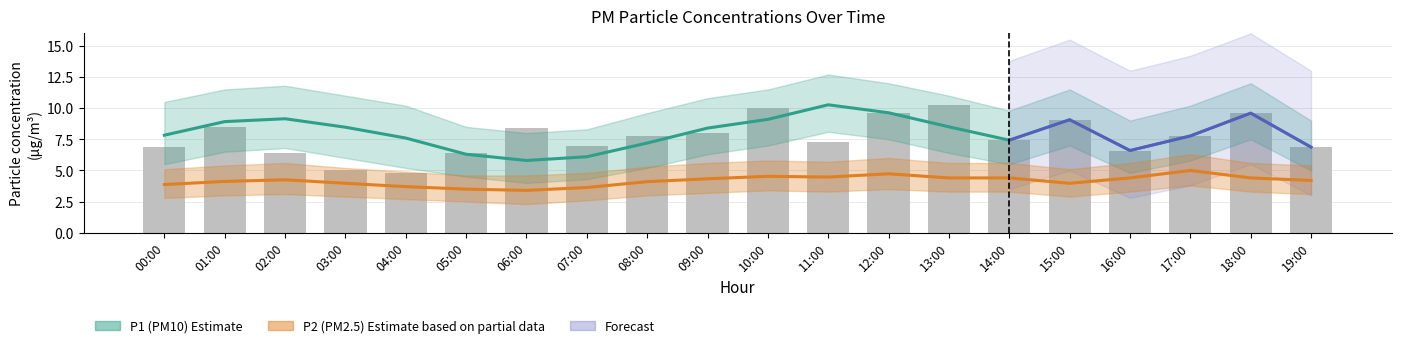

Which series changed the most between 08:00 and 16:00?

P1